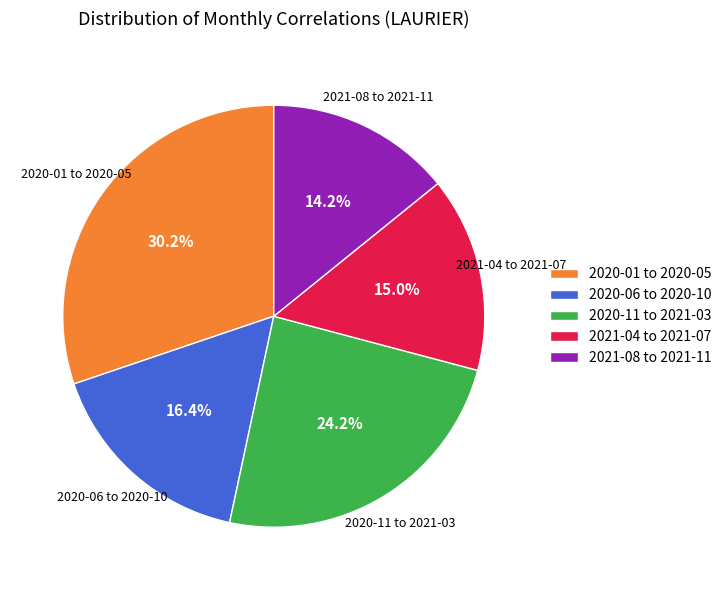

Combined, do 2021-08 to 2021-11 and 2020-06 to 2020-10 account for over 50%?

No